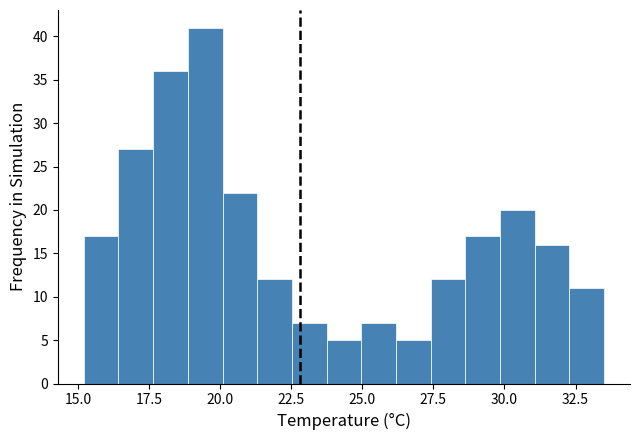

Around what value on the x-axis is the tallest bar? Give the approximate position of its centre, as read against the axis.

19.5